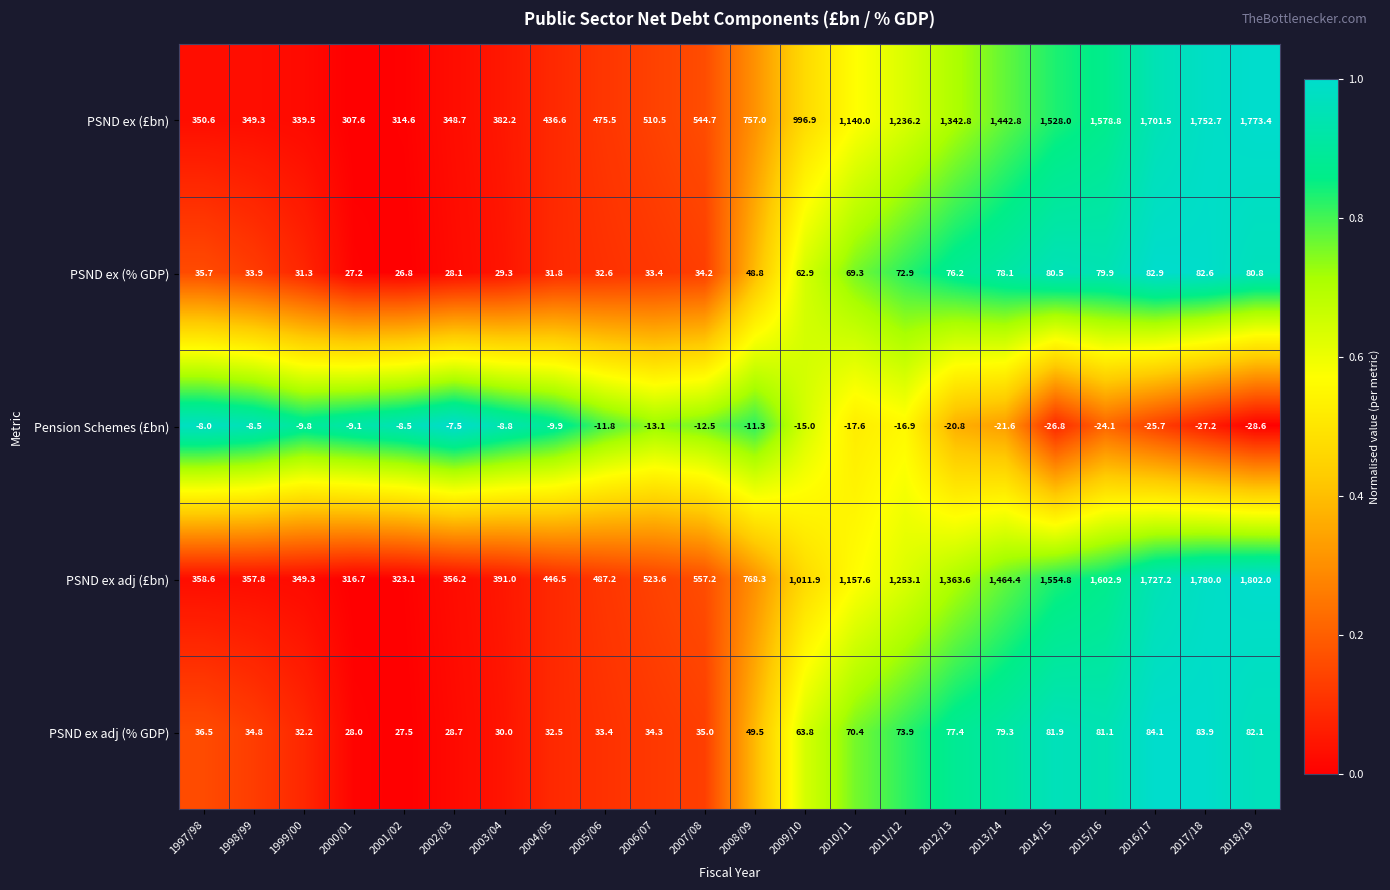

How many series are shown in this chart?

5